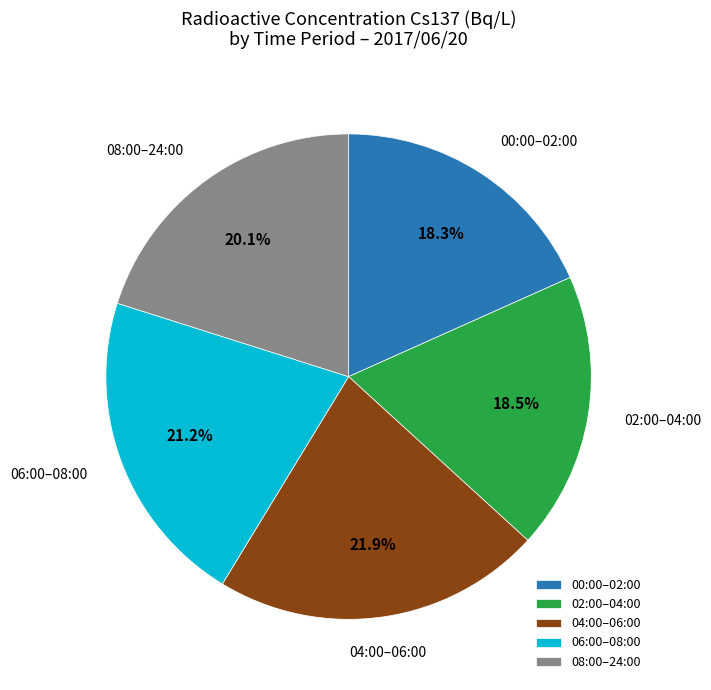

Do 02:00–04:00 and 04:00–06:00 together represent more than half of the pie?

No